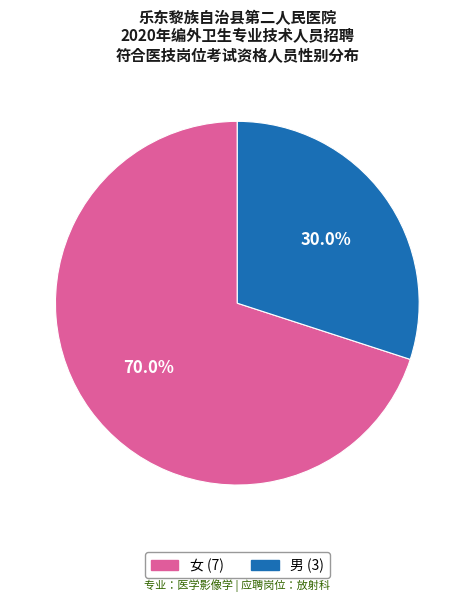

Rank the categories by value from lowest to highest.

男, 女